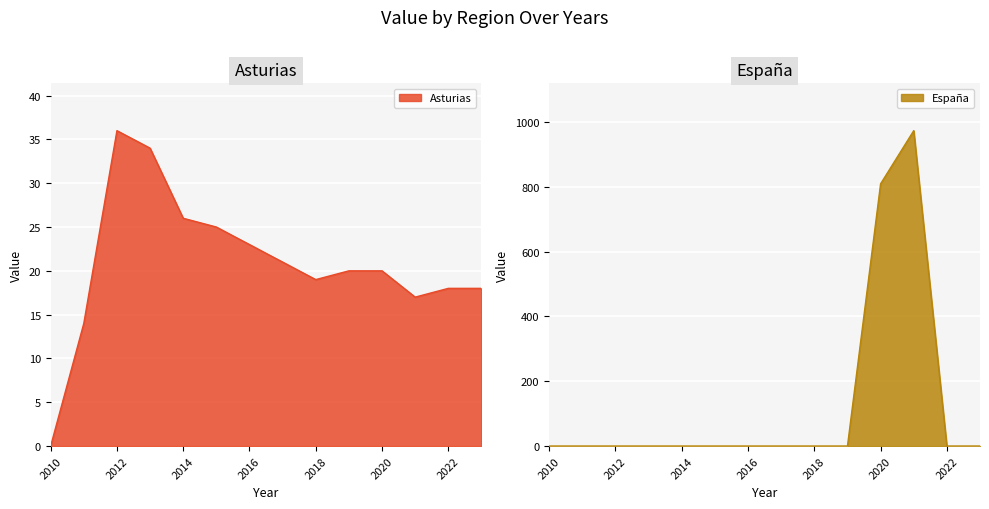

What are all the series names shown in the legend?

Asturias, España